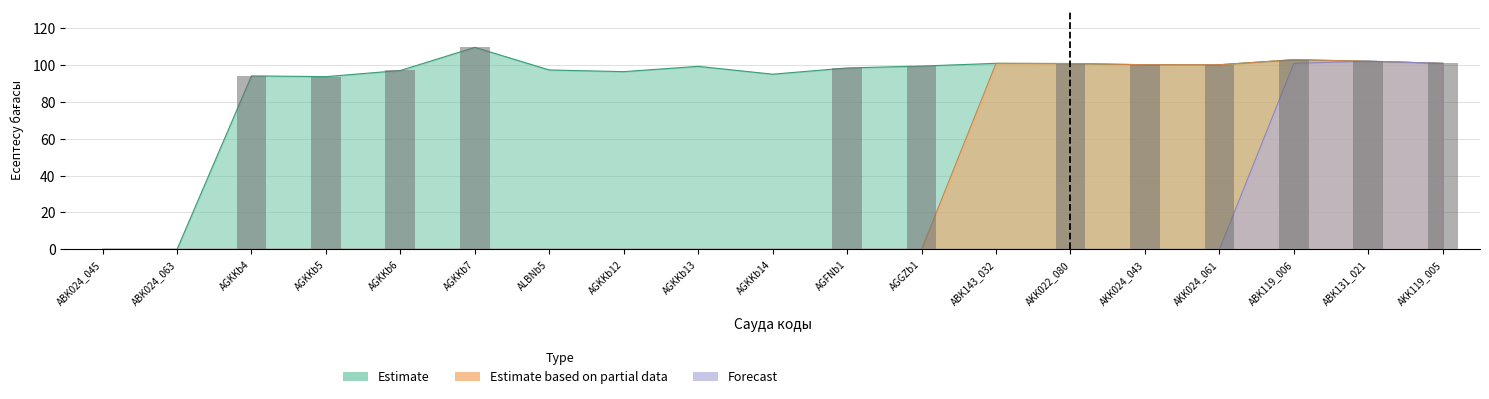

List the labels in order of Estimate based on partial data value, smallest first.

ABK024_045, ABK024_063, AGKKb4, AGKKb5, AGKKb6, AGKKb7, ALBNb5, AGKKb12, AGKKb13, AGKKb14, AGFNb1, AGGZb1, AKK024_061, AKK024_043, AKK022_080, ABK143_032, AKK119_005, ABK131_021, ABK119_006